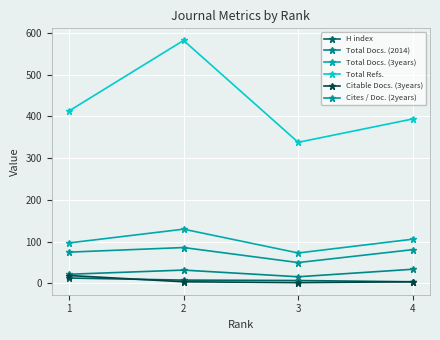

Which category has the highest value across all series?

2